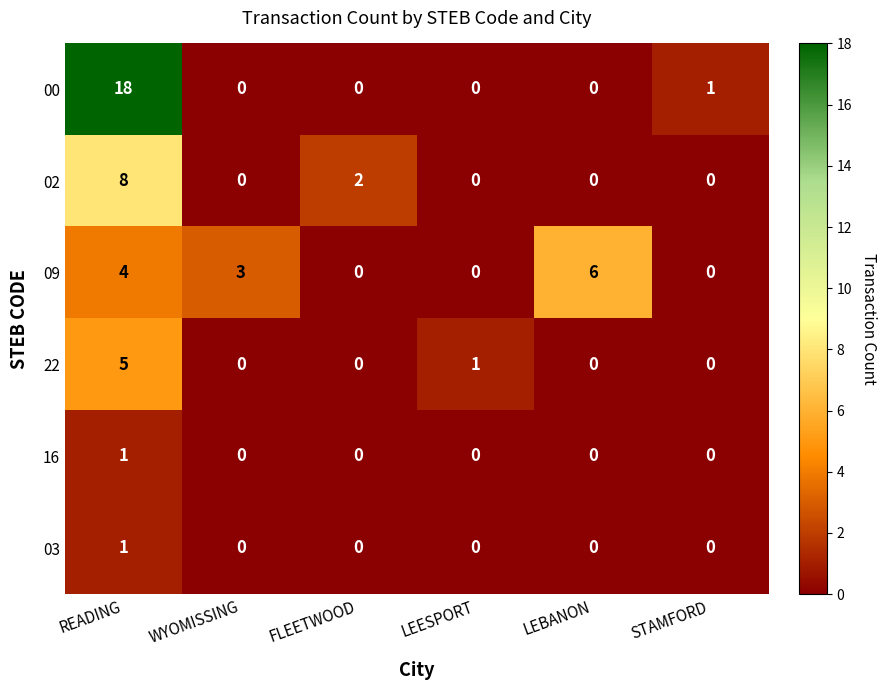

The value of 22 at WYOMISSING is 0. True or false?

True